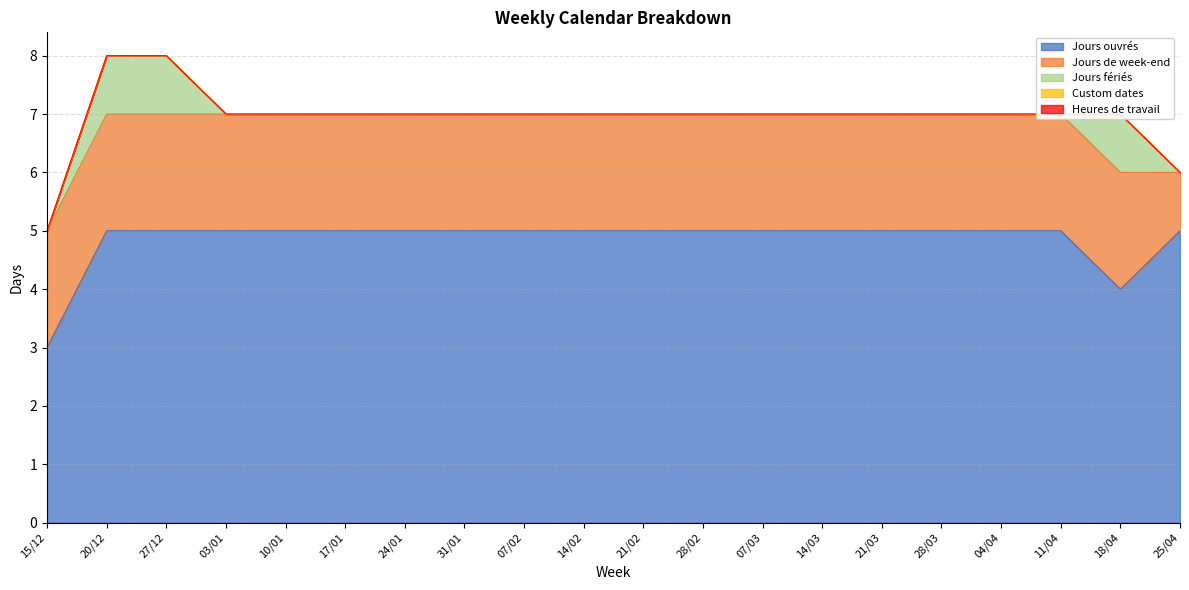

How many data points in Jours ouvrés are less than 5?

2